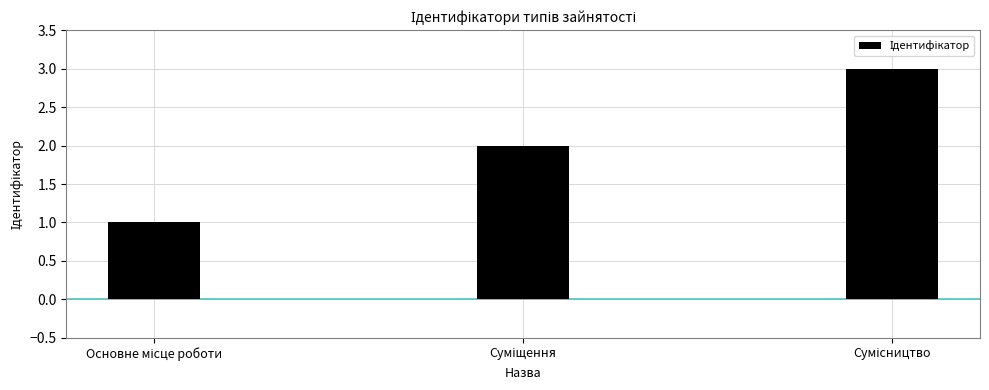

Does the chart contain any negative values?

No